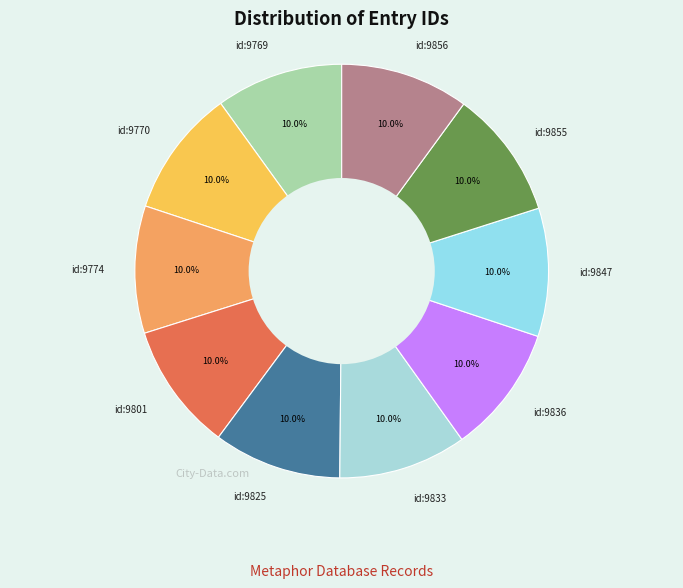

Approximately how many times larger is the value at id:9836 compared to id:9774?

1.0